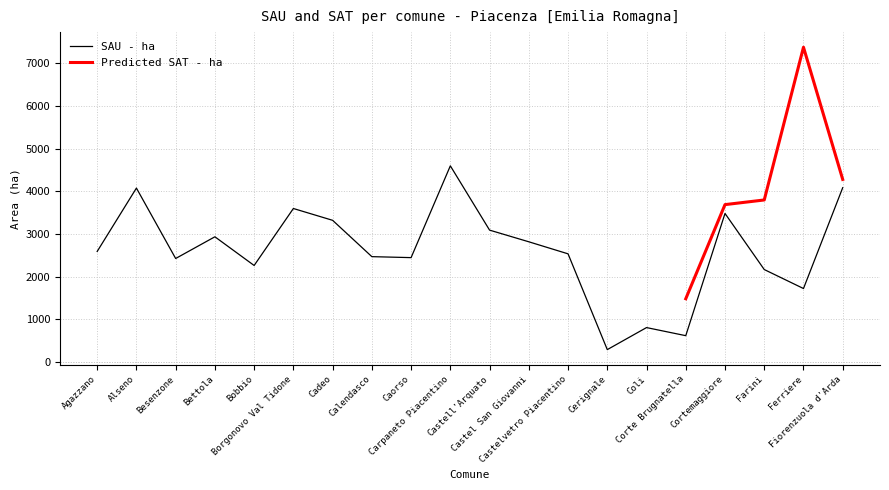

Rank the categories by value from highest to lowest.

Carpaneto Piacentino, Fiorenzuola d'Arda, Alseno, Borgonovo Val Tidone, Cortemaggiore, Cadeo, Castell'Arquato, Bettola, Castel San Giovanni, Agazzano, Castelvetro Piacentino, Calendasco, Caorso, Besenzone, Bobbio, Farini, Ferriere, Coli, Corte Brugnatella, Cerignale